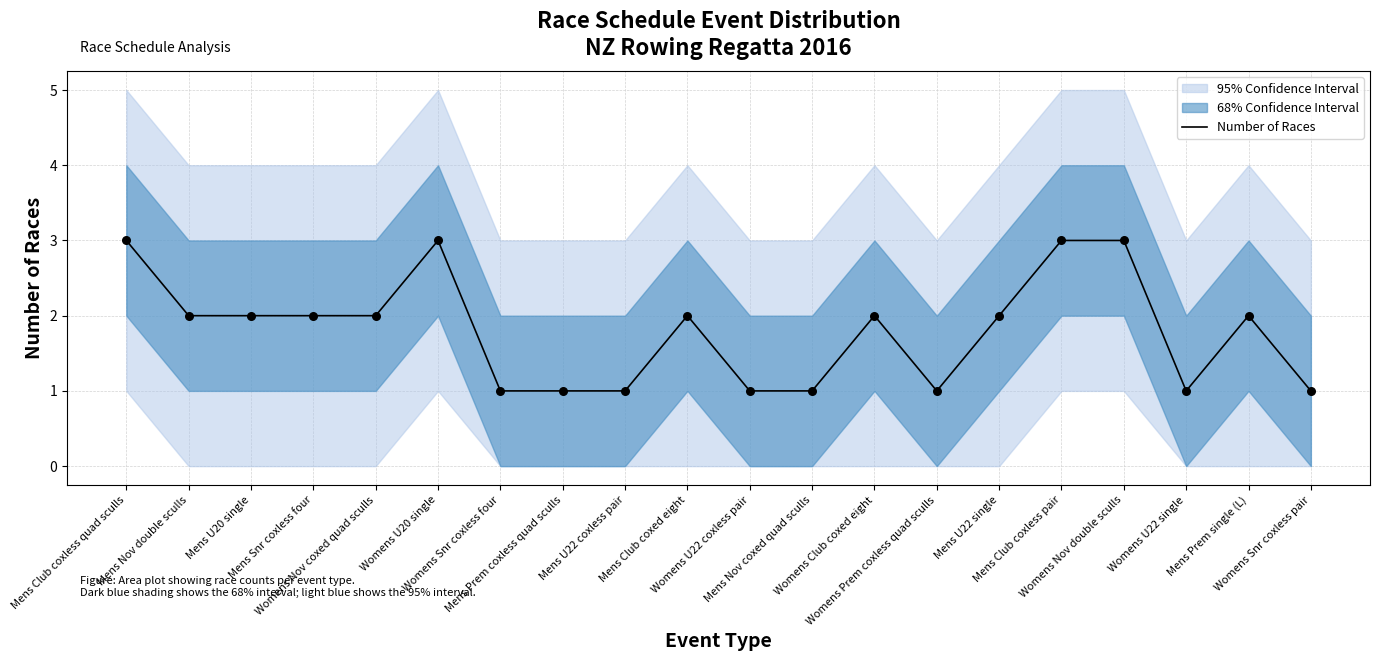

What is the change in value from Mens Prem single (L) to Womens Snr coxless pair?

-1